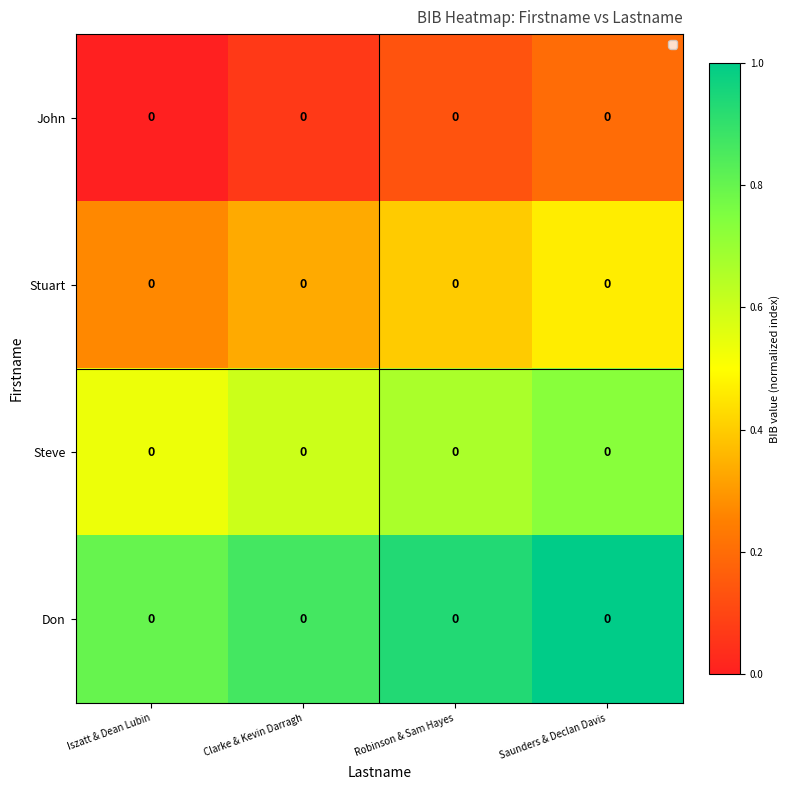

List the labels in order of John value, largest first.

Saunders & Declan Davis, Robinson & Sam Hayes, Clarke & Kevin Darragh, Iszatt & Dean Lubin